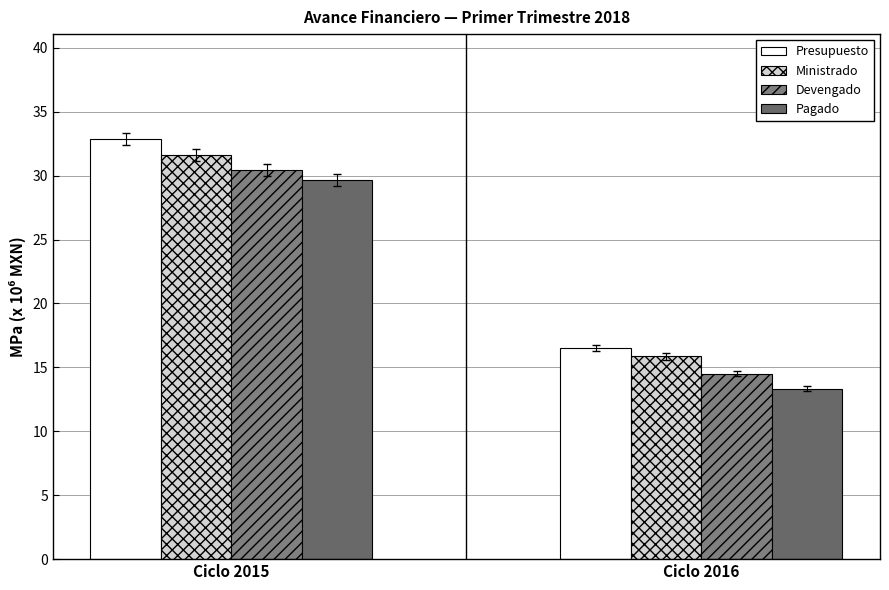

The Presupuesto series shows 56.3 at Ciclo 2015. True or false?

False